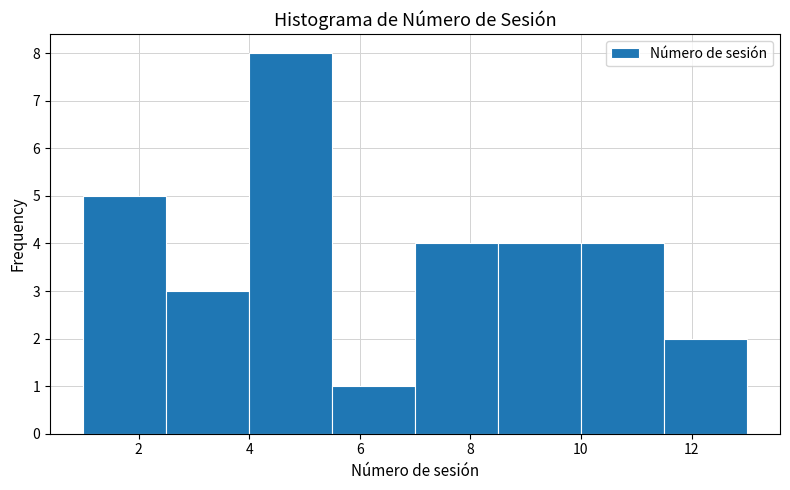

Which range on the x-axis has the tallest bar?

4.0 to 5.5